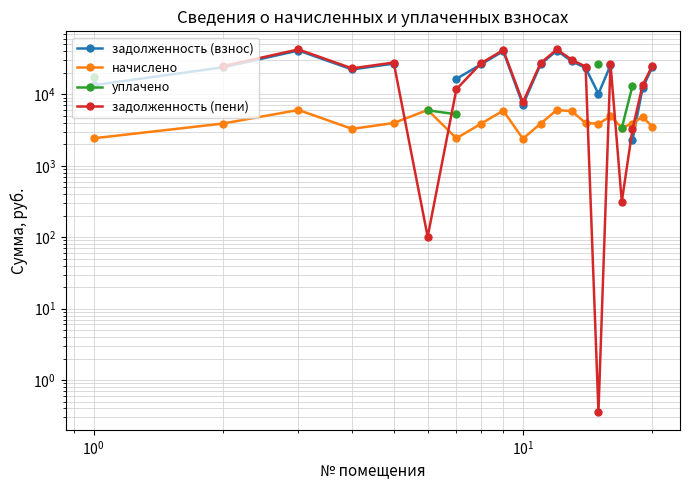

Is this an area chart (filled region under the line)?

No